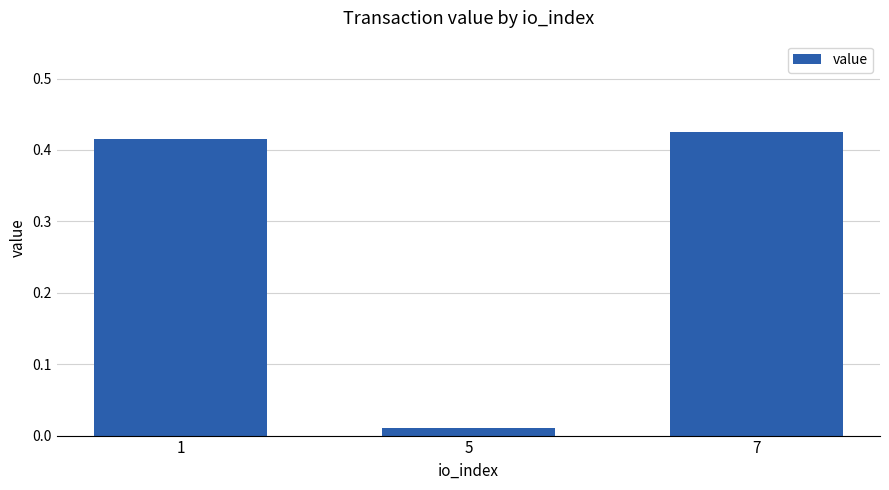

Rank the categories by value from lowest to highest.

5, 1, 7